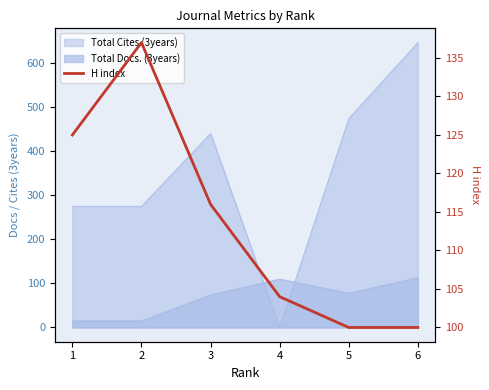

List the labels in order of value, largest first.

2, 1, 3, 4, 5, 6